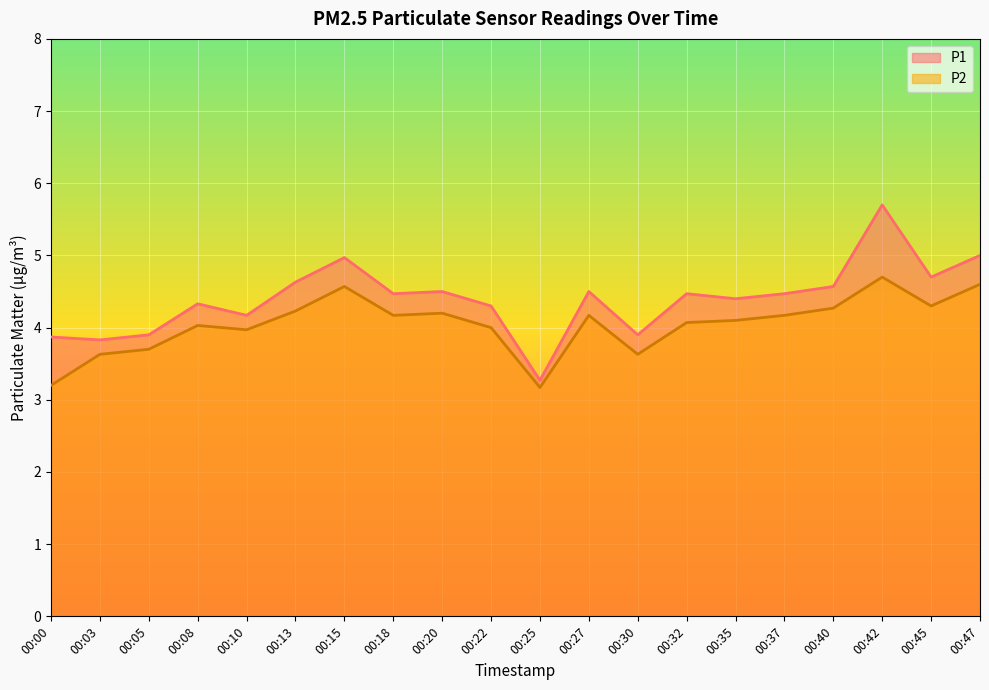

Reading left to right, list all the values displayed in this chart.

P1: 3.9	3.8	3.9	4.3	4.2	4.6	5.0	4.5	4.5	4.3	3.3	4.5	3.9	4.5	4.4	4.5	4.6	5.7	4.7	5.0
P2: 3.2	3.6	3.7	4.0	4.0	4.2	4.6	4.2	4.2	4.0	3.2	4.2	3.6	4.1	4.1	4.2	4.3	4.7	4.3	4.6